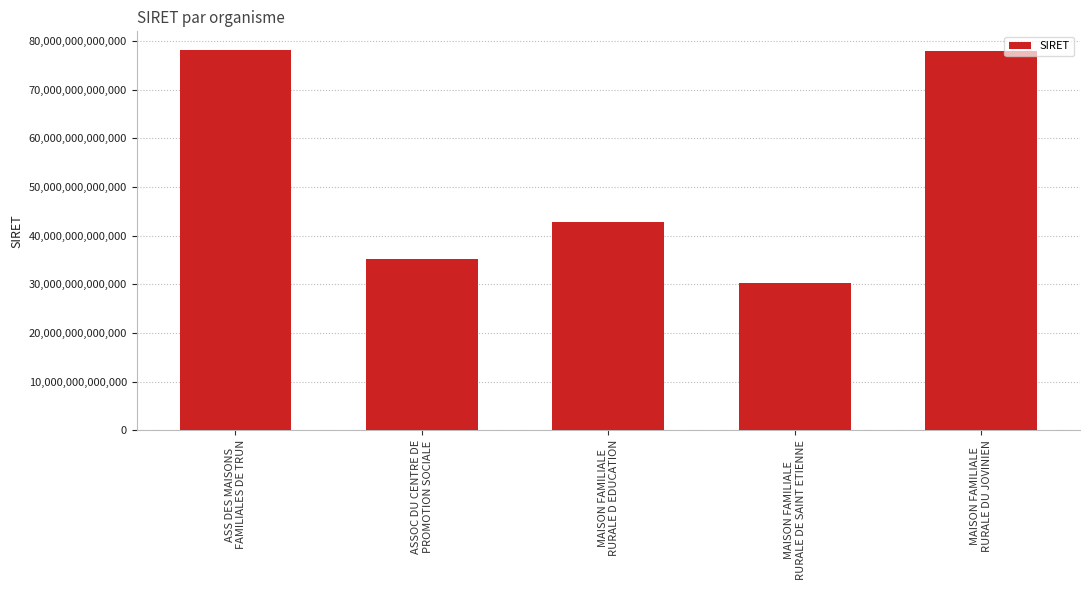

What is the average value?

52850513000017